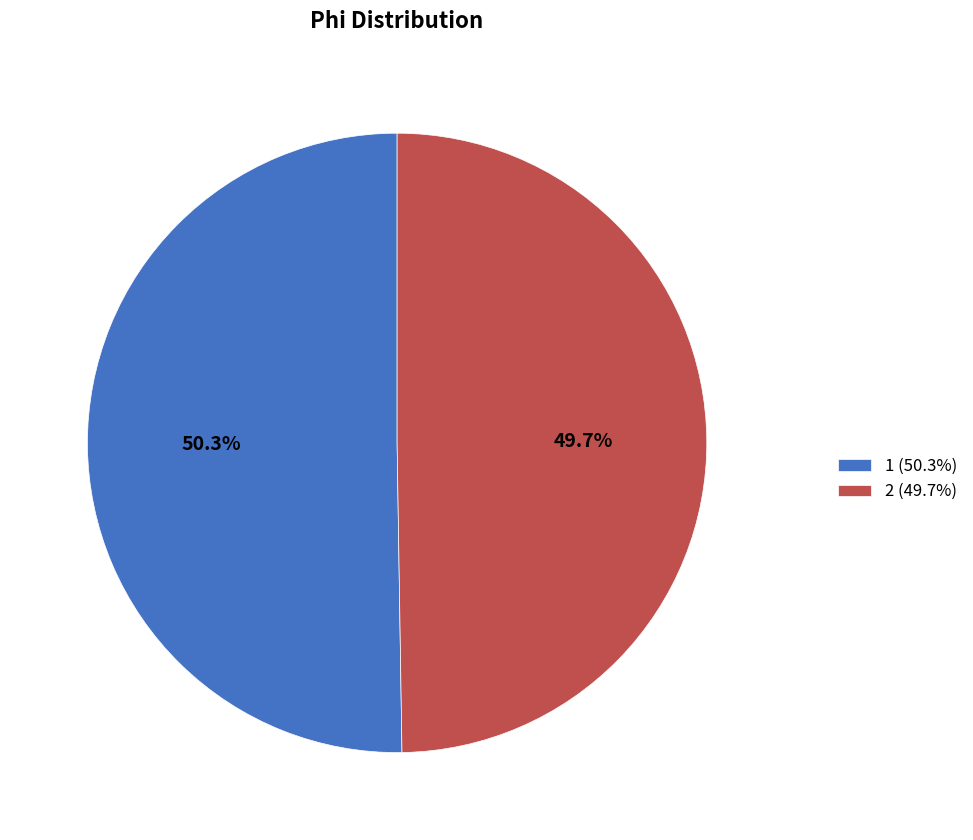

True or false: 2 accounts for 50% of the total.

True